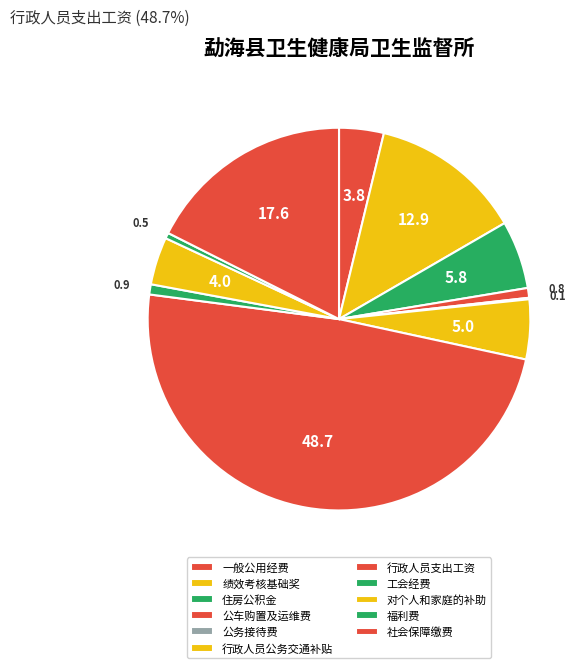

To the nearest percent, what percentage of the pie is 行政人员支出工资?

49%